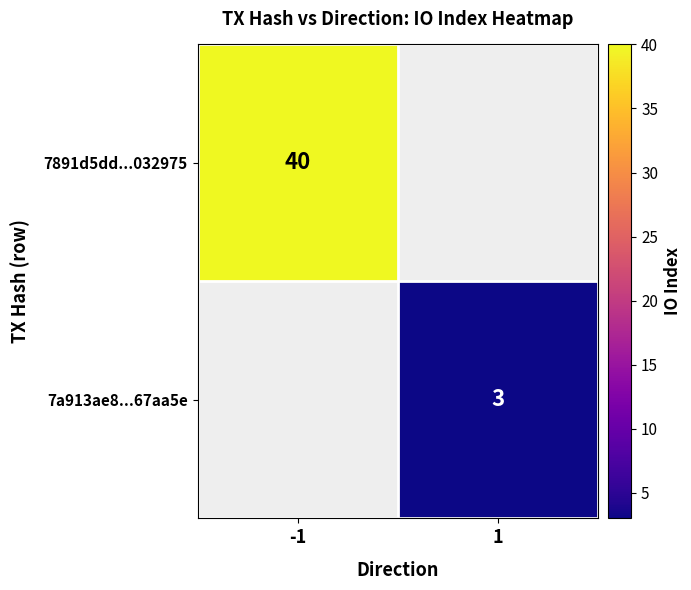

True or false: 7891d5dd...032975 has a value of 40 at -1.

True